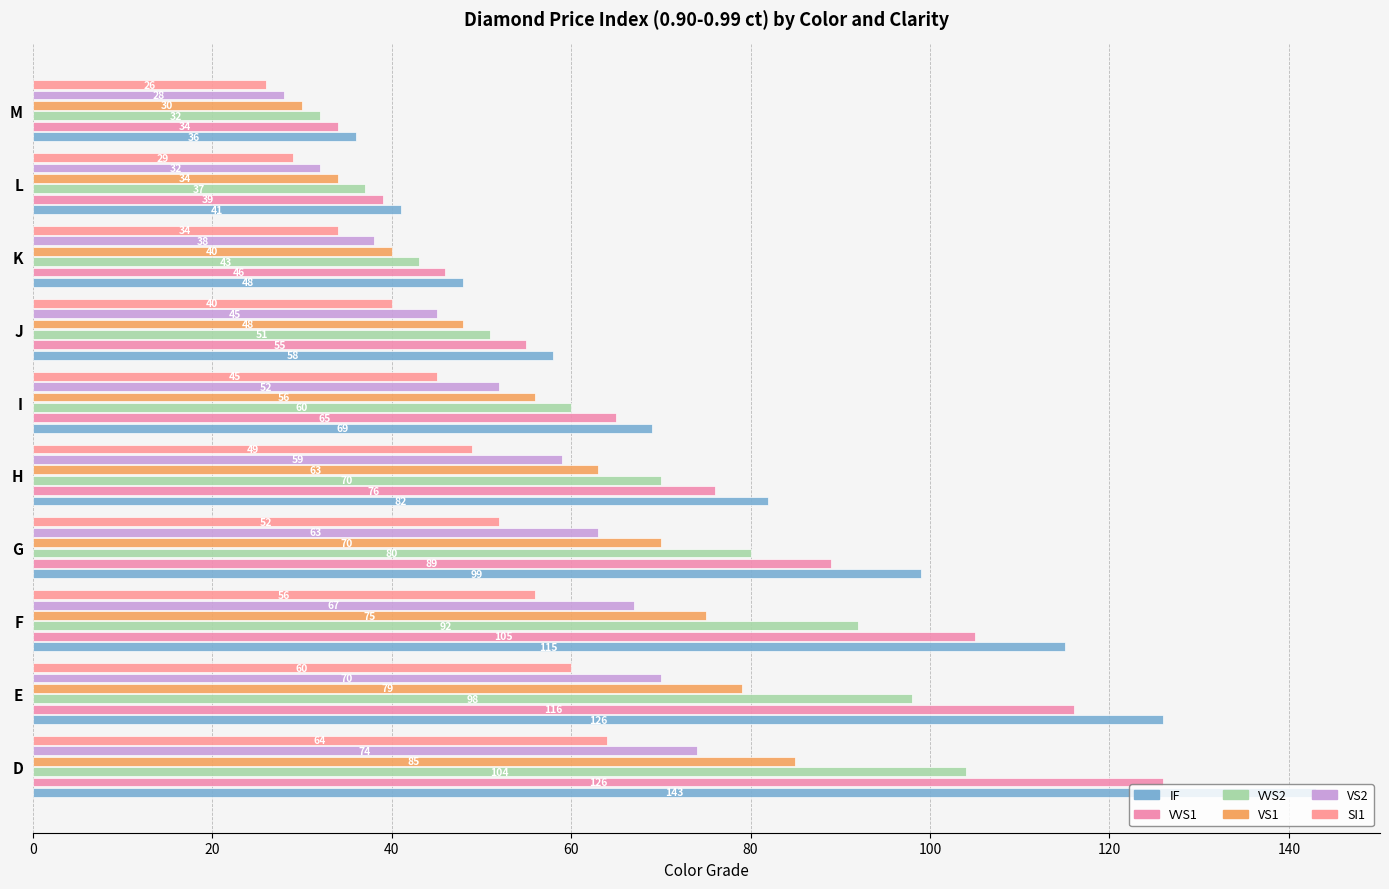

Which series has the largest range (max minus min)?

IF